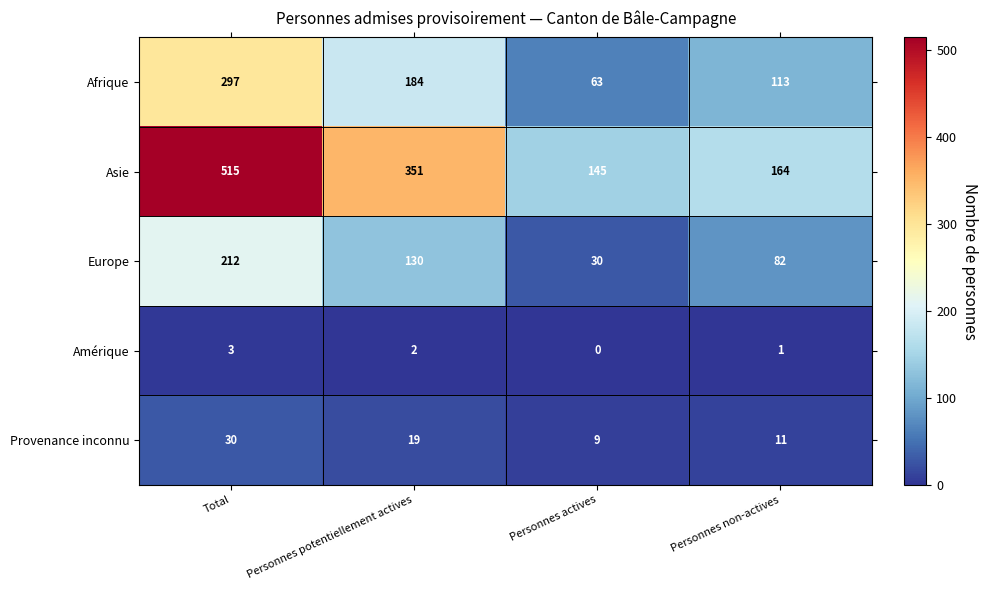

At which category does the chart reach its peak across all series?

Total